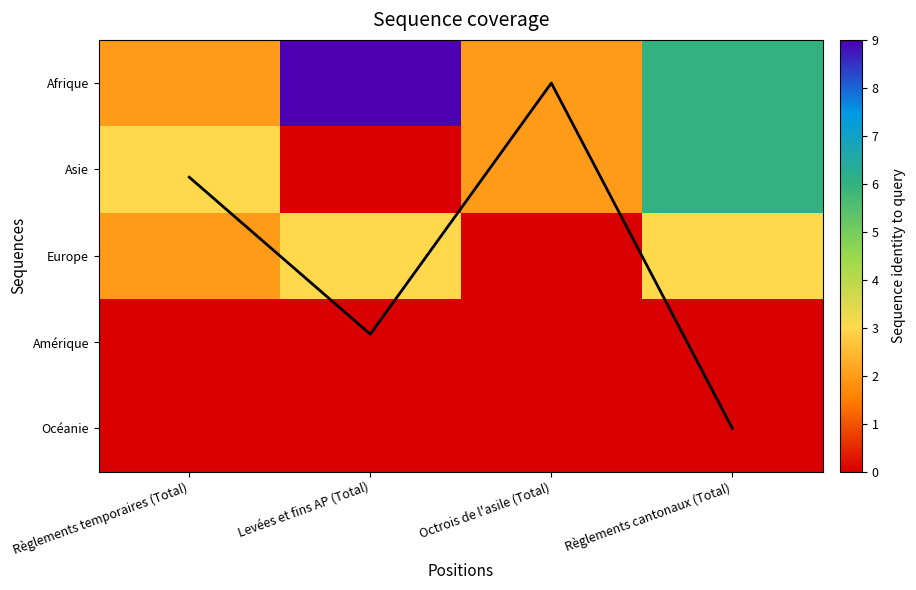

Rank the series at Levées et fins AP (Total) from lowest to highest value.

Asie, Amérique, Océanie, mean coverage, Europe, Afrique